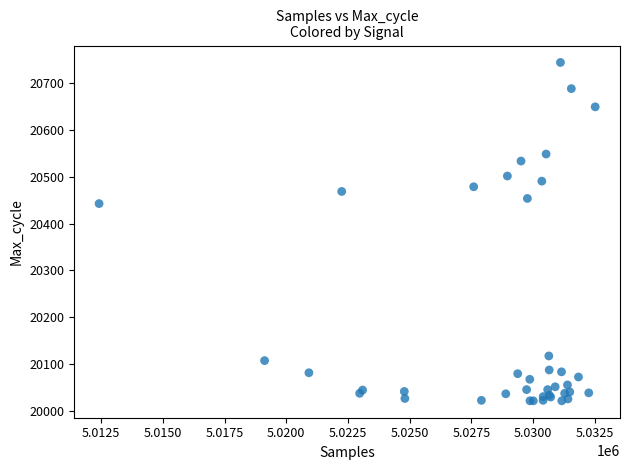

What Y value in the scatter plot is closest to 20383?

20443